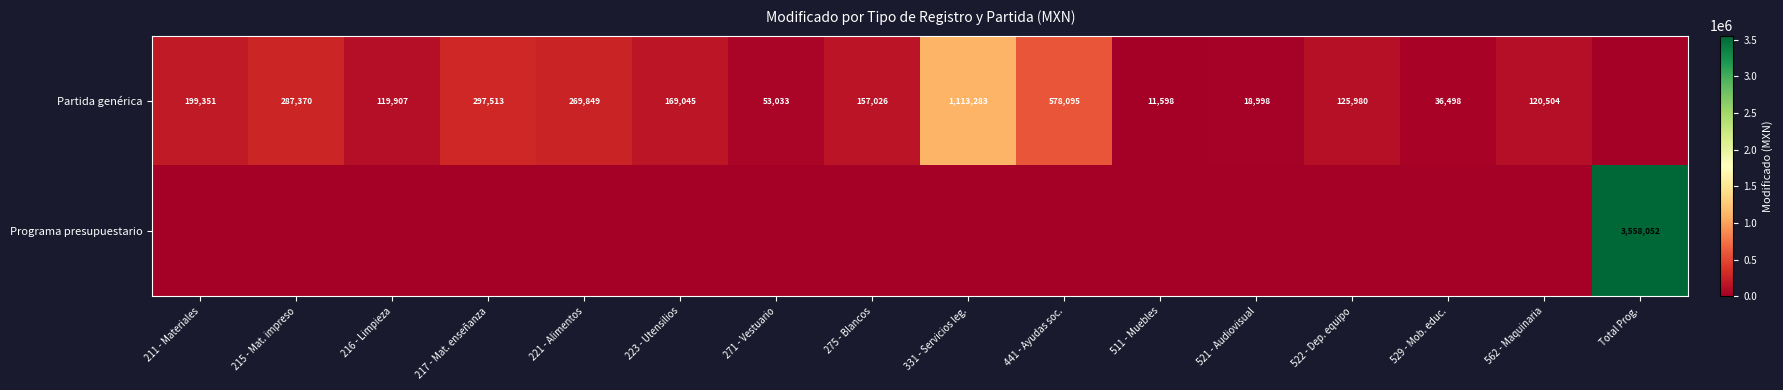

At which category is the sum across all series the highest?

Total Prog.